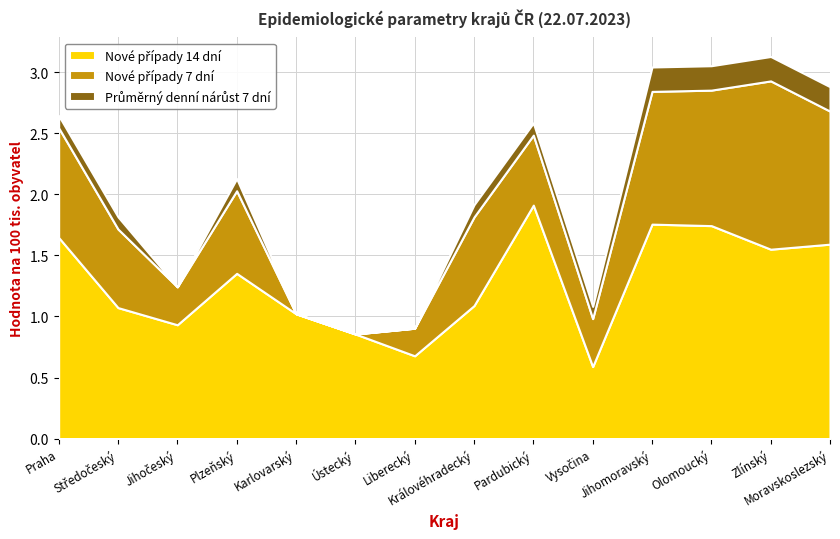

Reading left to right, extract all data points from this chart.

Nové případy 14 dní: 1.6	1.1	0.9	1.4	1.0	0.9	0.7	1.1	1.9	0.6	1.8	1.7	1.6	1.6
Nové případy 7 dní: 0.9	0.6	0.3	0.7	0.0	0.0	0.2	0.7	0.6	0.4	1.1	1.1	1.4	1.1
Průměrný denní nárůst 7 dní: 0.1	0.1	0.0	0.1	0.0	0.0	0.0	0.1	0.1	0.1	0.2	0.2	0.2	0.2